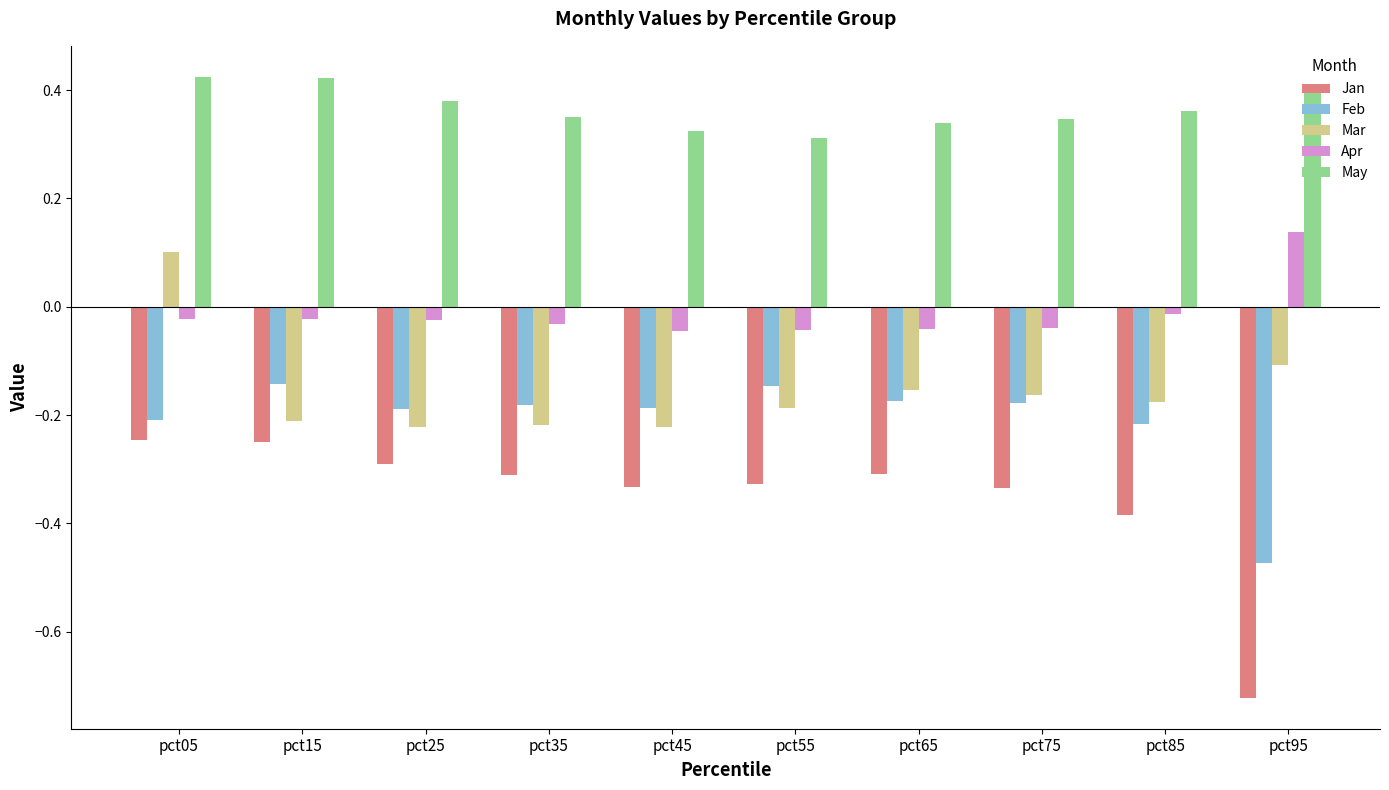

The value of May at pct85 is 0.4. True or false?

True